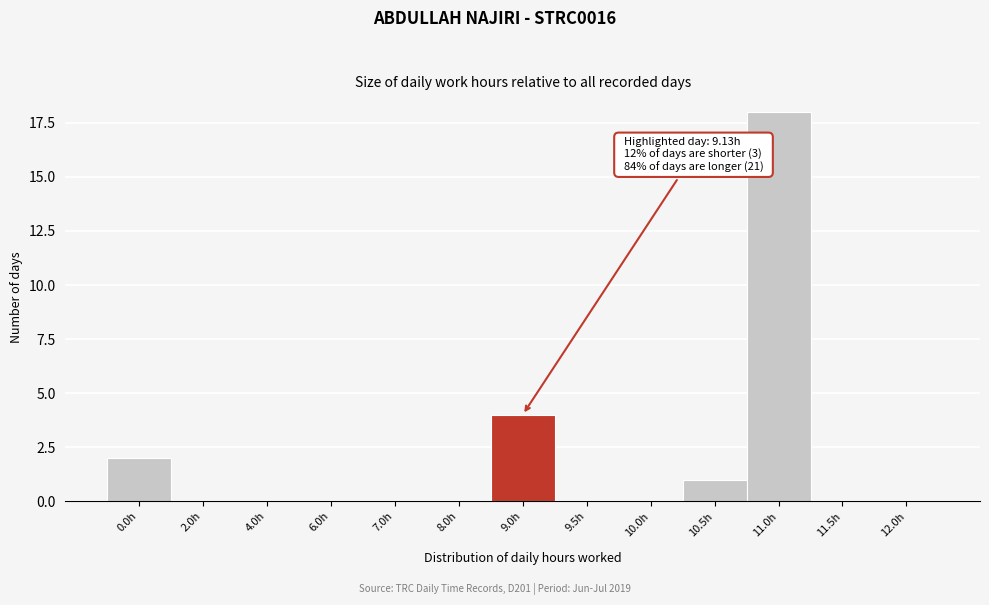

Reading right to left, transcribe all the data shown in this chart.

12.0h=0	11.5h=0	11.0h=18	10.5h=1	10.0h=0	9.5h=0	9.0h=4	8.0h=0	7.0h=0	6.0h=0	4.0h=0	2.0h=0	0.0h=2